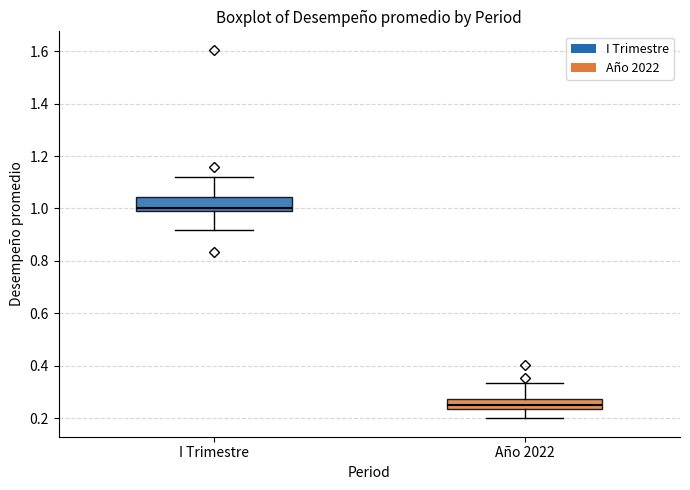

Where is the upper edge of the box for I Trimestre on the y-axis? The values are not printed on the chart, so give them approximately, as read against the axis.

1.04